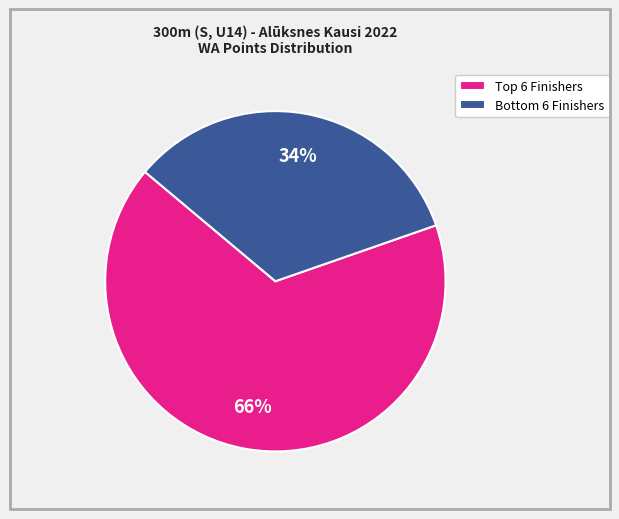

Is there any slice that represents more than half of the pie?

Yes